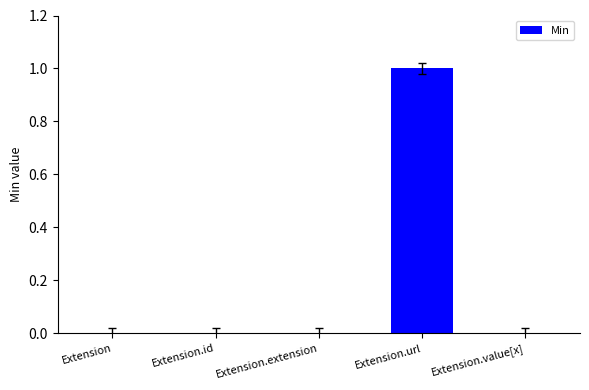

True or false: the data shows 0 at Extension.id.

True